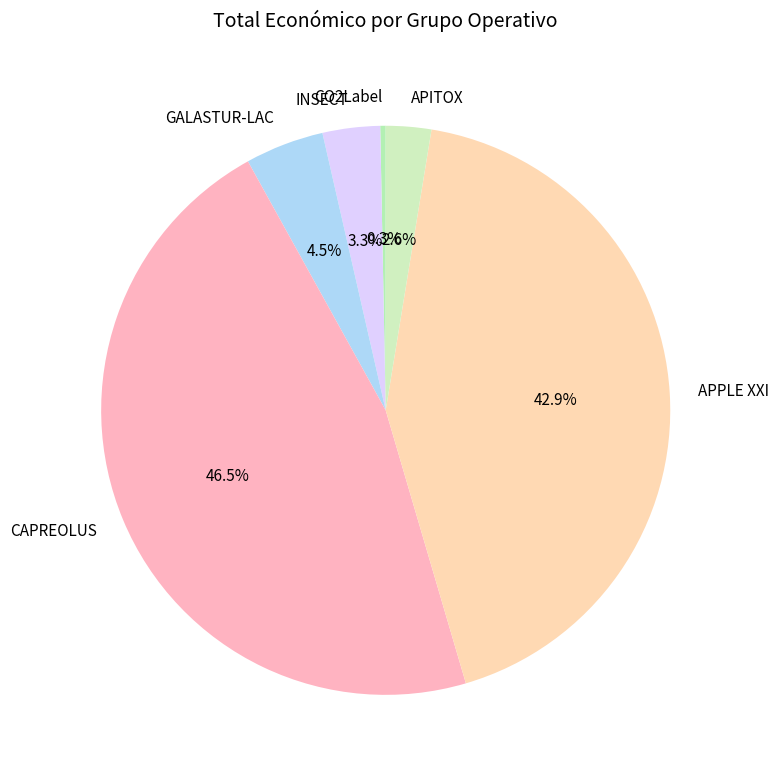

To the nearest percent, what is the difference between the APITOX and CO2Label slice percentages?

2%